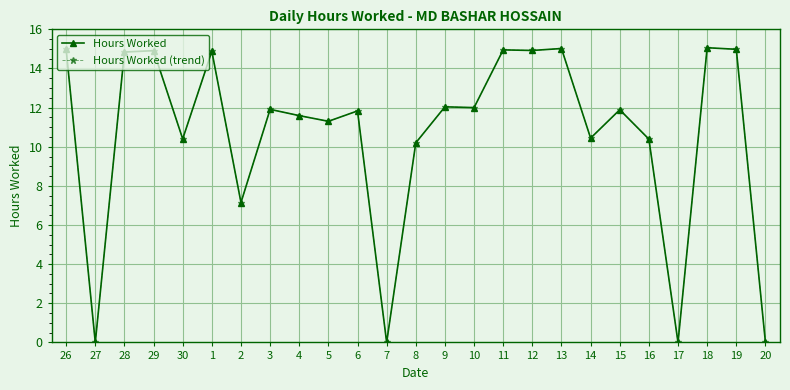

Reading left to right, extract all data points from this chart.

Hours Worked: 15.0	0.0	14.8	14.9	10.4	14.9	7.2	11.9	11.6	11.3	11.8	0.0	10.2	12.0	12.0	14.9	14.9	15.0	10.4	11.9	10.4	0.0	15.1	15.0	0.0
Hours Worked (trend): 15.0	0.0	14.8	14.9	10.4	14.9	7.2	11.9	11.6	11.3	11.8	0.0	10.2	12.0	12.0	14.9	14.9	15.0	10.4	11.9	10.4	0.0	15.1	15.0	0.0